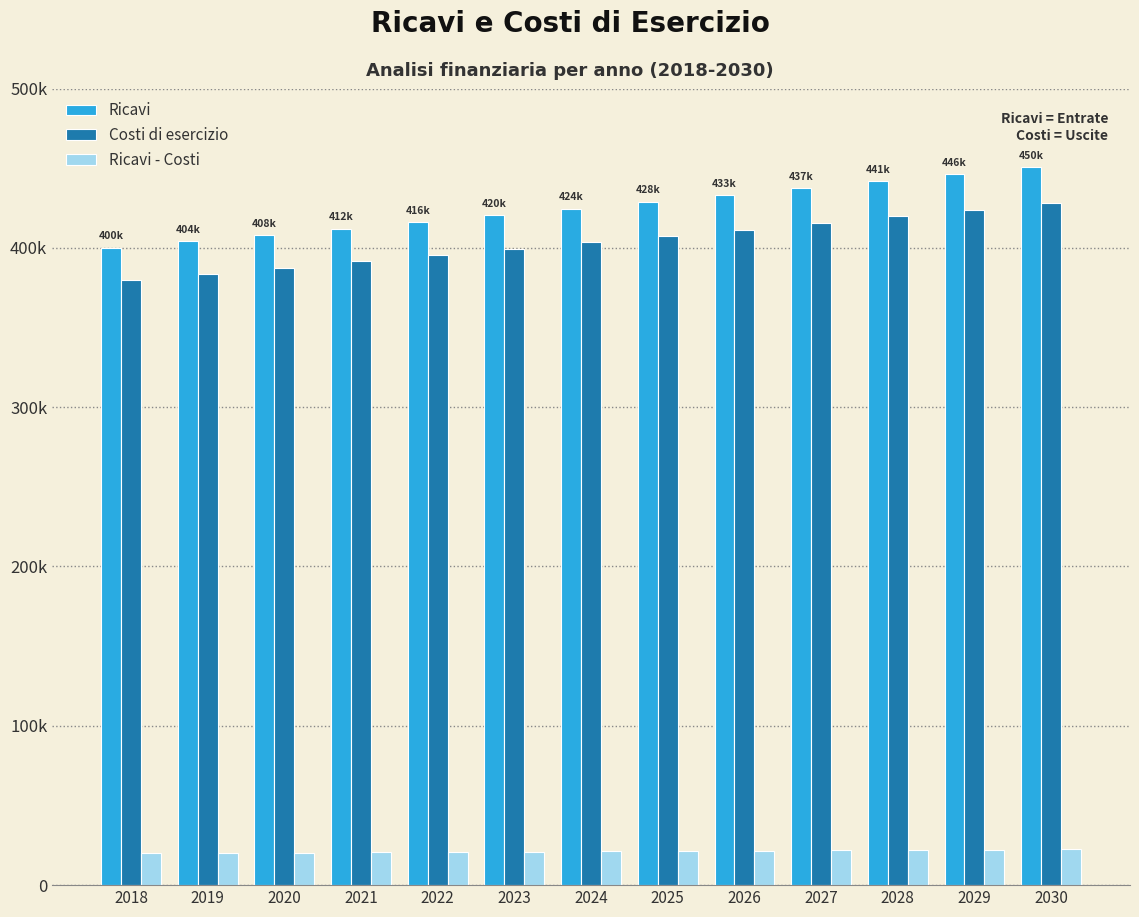

At which label does Costi di esercizio first exceed 403377?

2024